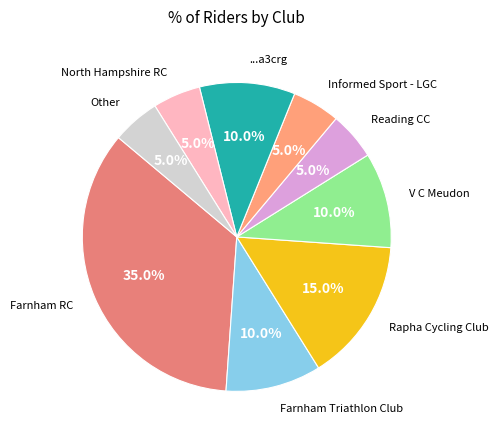

Rank the categories by value from lowest to highest.

Reading CC, Informed Sport - LGC, North Hampshire RC, Other, Farnham Triathlon Club, V C Meudon, ...a3crg, Rapha Cycling Club, Farnham RC